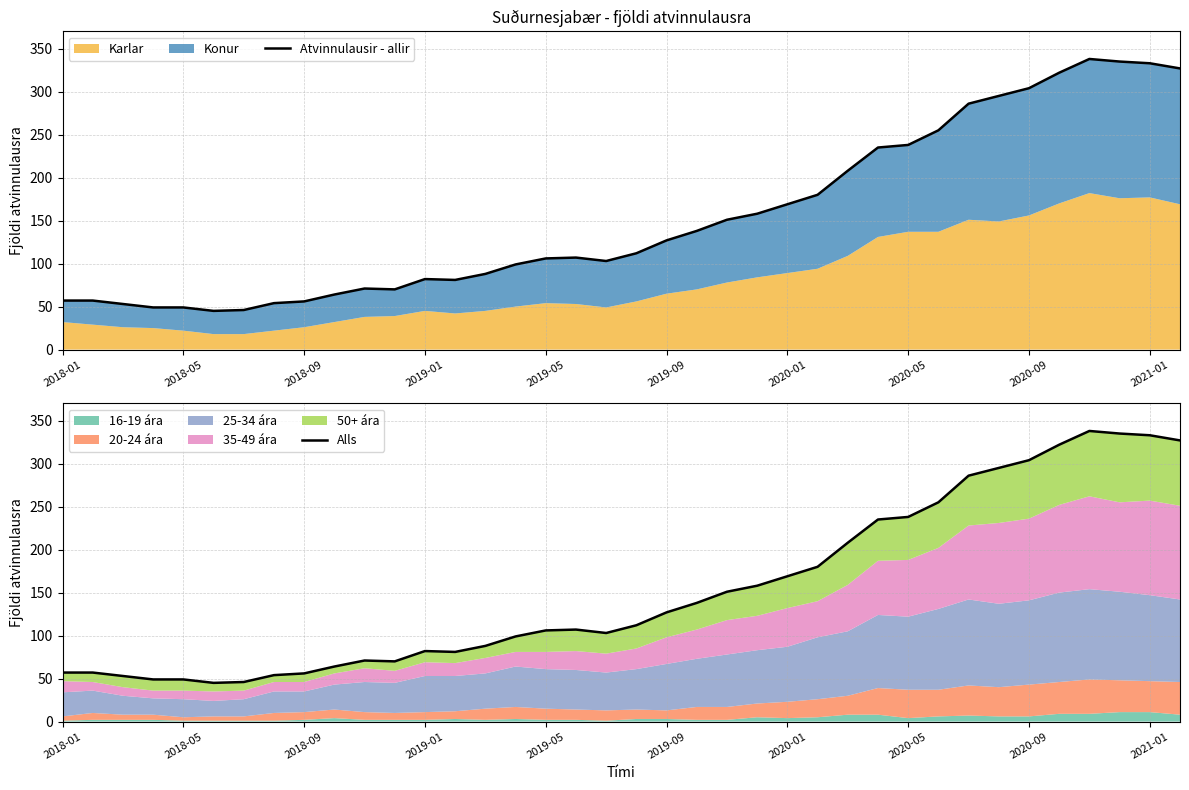

What is the difference between the Alls values at 37 and 33?

5